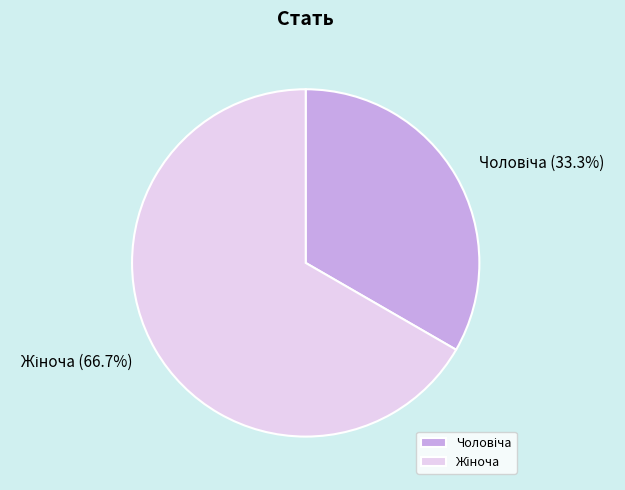

Between Жіноча and Чоловіча, which is larger?

Жіноча